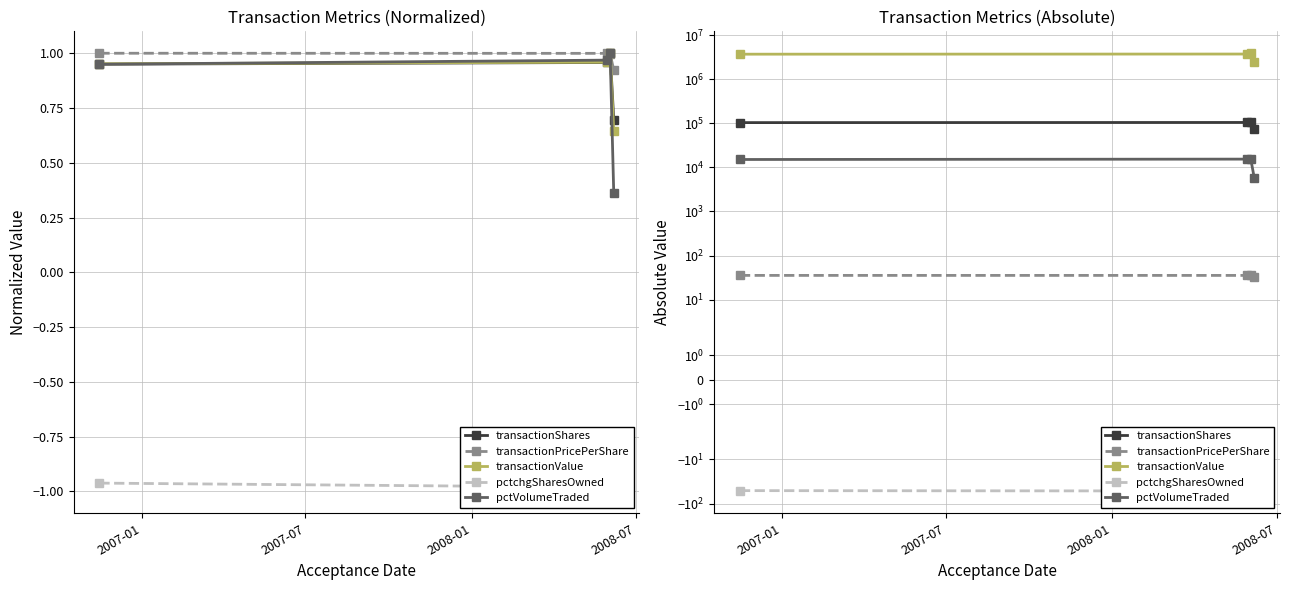

Reading left to right, extract all data points from this chart.

transactionShares: 103377.0	104209.0	108801.0	75795.0
transactionPricePerShare: 35.6	35.6	35.5	32.8
transactionValue: 3677688.0	3705380.0	3863478.0	2487137.0
pctchgSharesOwned: -51.0	-52.0	-53.0	-50.0
pctVolumeTraded: 15082.0	15379.0	15879.0	5741.0